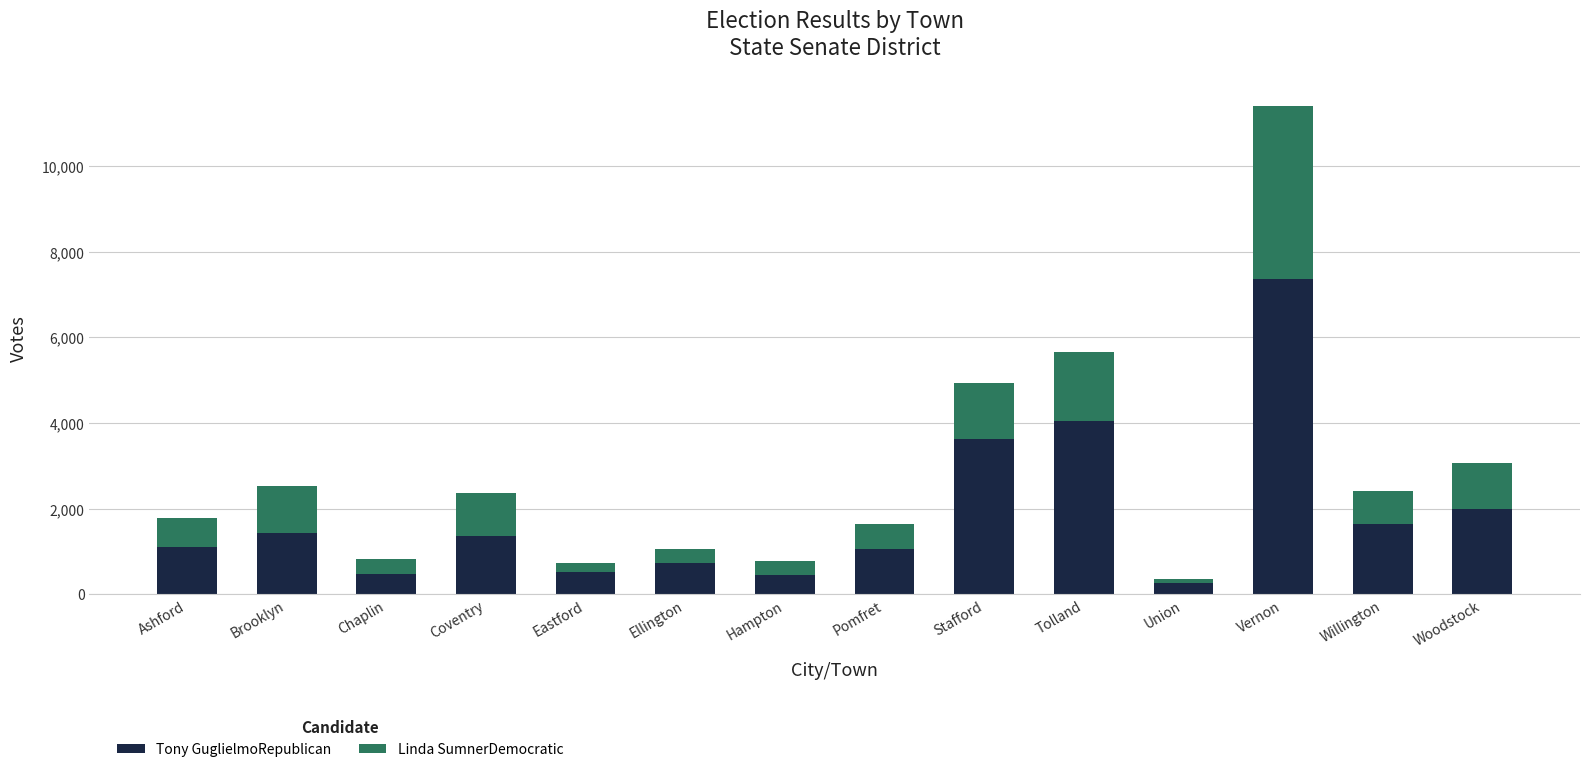

Where is Tony GuglielmoRepublican nearest to the value 3812?

Stafford